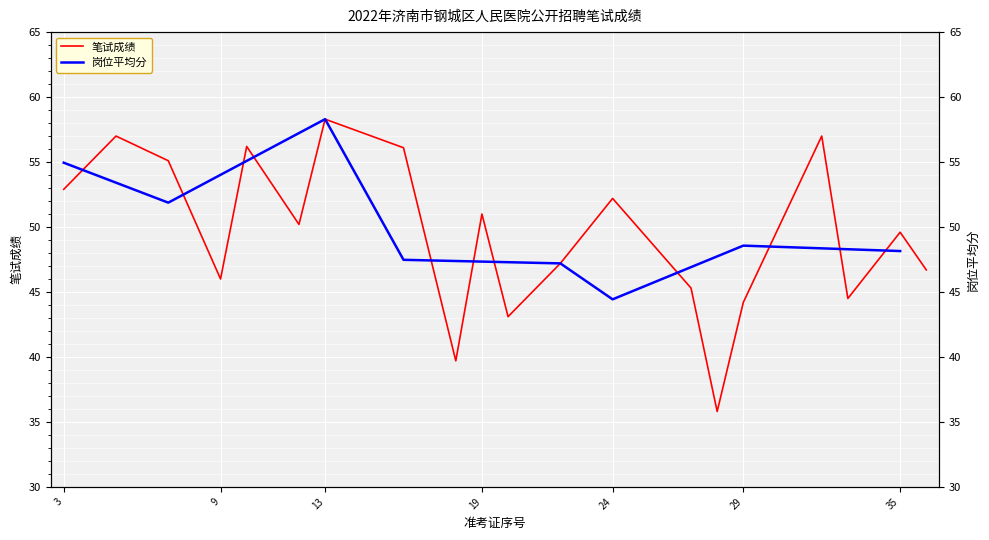

Rank the categories by value from highest to lowest.

13, 5, 32, 10, 16, 7, 3, 24, 19, 12, 35, 22, 36, 9, 27, 33, 29, 20, 18, 28